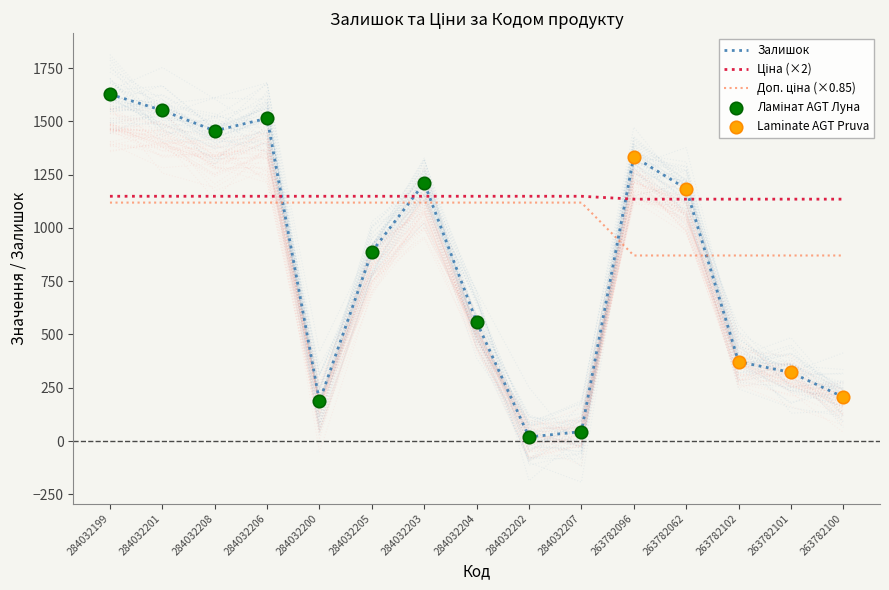

What is the total value across all series at 263782101?

2328.2